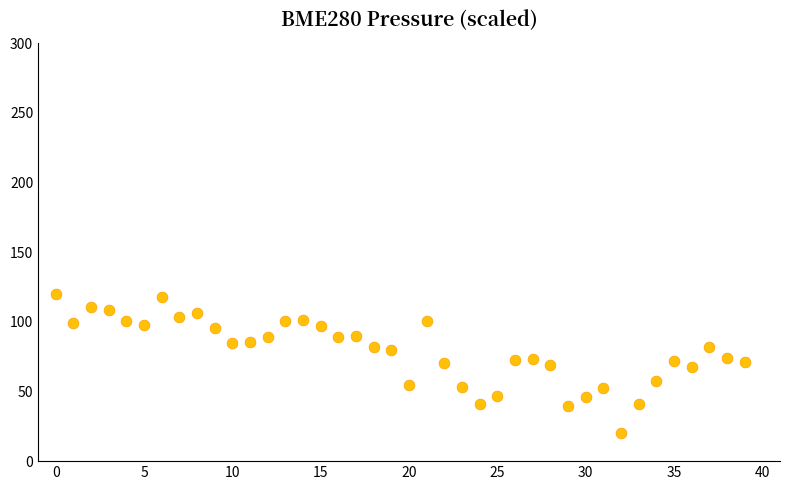

What is the range of Y values (max minus min)?

100.0